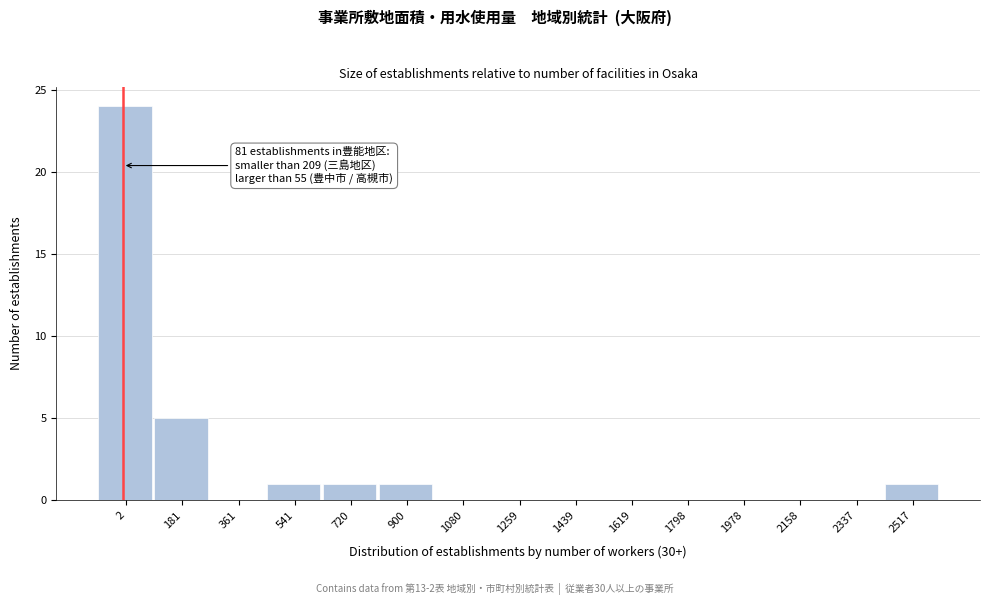

Reading left to right, what are all the values shown in this chart?

2=24	181=5	361=0	541=1	720=1	900=1	1080=0	1259=0	1439=0	1619=0	1798=0	1978=0	2158=0	2337=0	2517=1